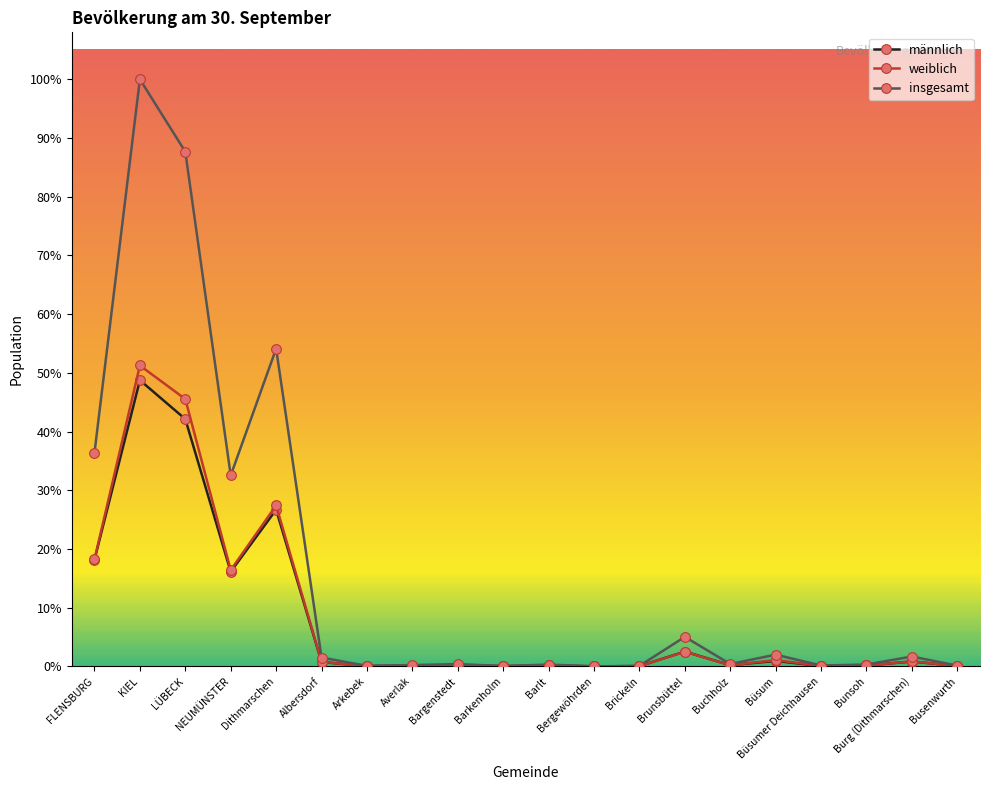

Reading left to right, extract all data points from this chart.

männlich: 44755	120107	103797	39714	65768	1824	113	295	469	90	377	17	116	6219	515	2295	168	392	2047	164
weiblich: 44936	126279	112195	40414	67560	1891	107	272	497	70	382	19	95	6170	477	2640	195	390	2105	162
insgesamt: 89691	246386	215992	80128	133328	3715	220	567	966	160	759	36	211	12389	992	4935	363	782	4152	326